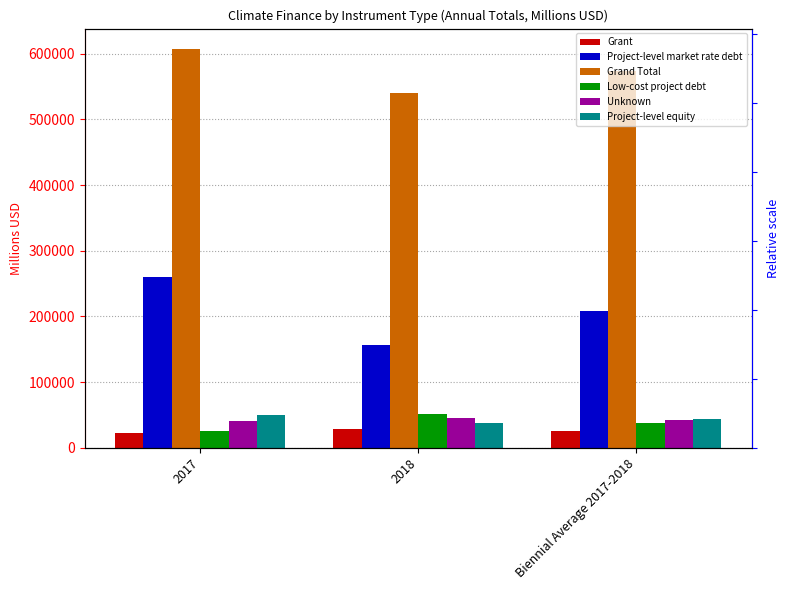

The value of Project-level equity at 2018 is 37657.6. True or false?

True